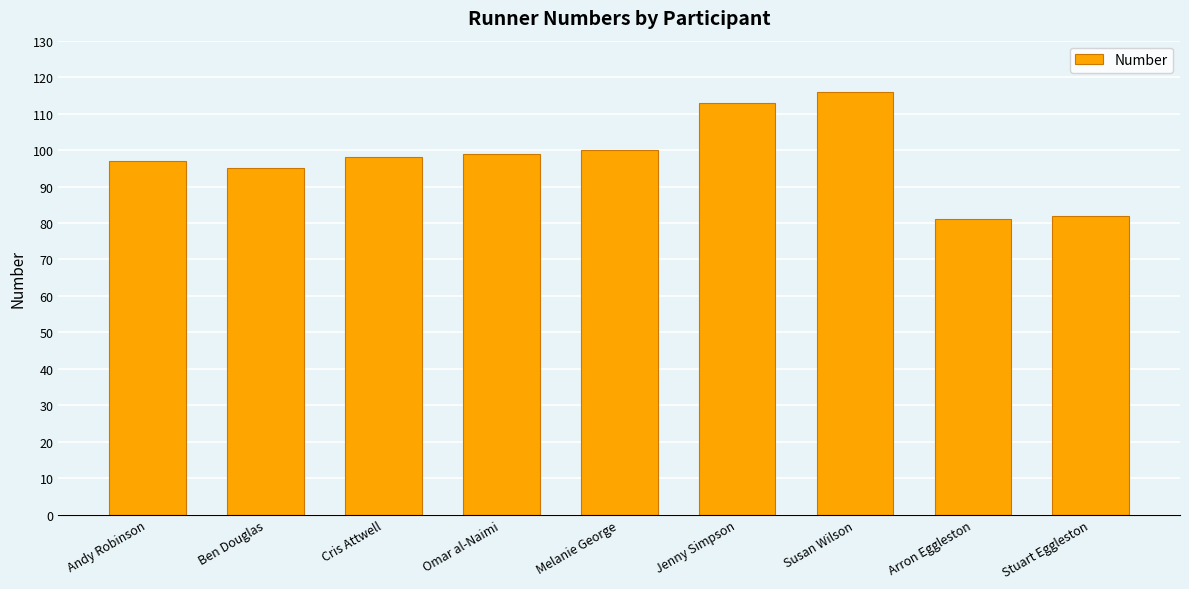

Is it true that the value at Omar al-Naimi is 99?

True